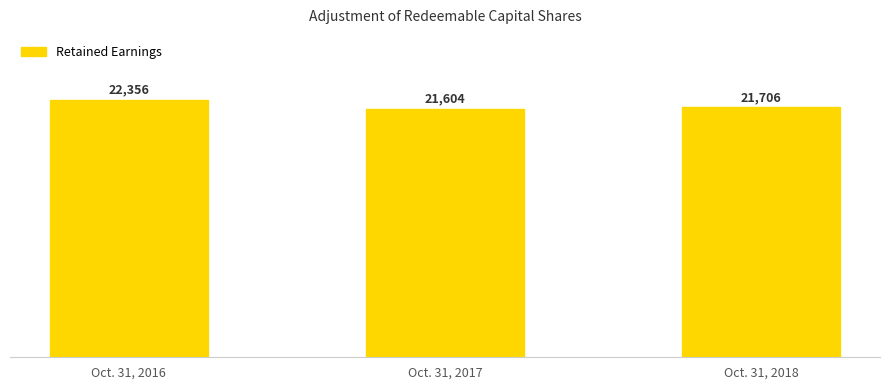

True or false: the data shows 38182 at Oct. 31, 2016.

False